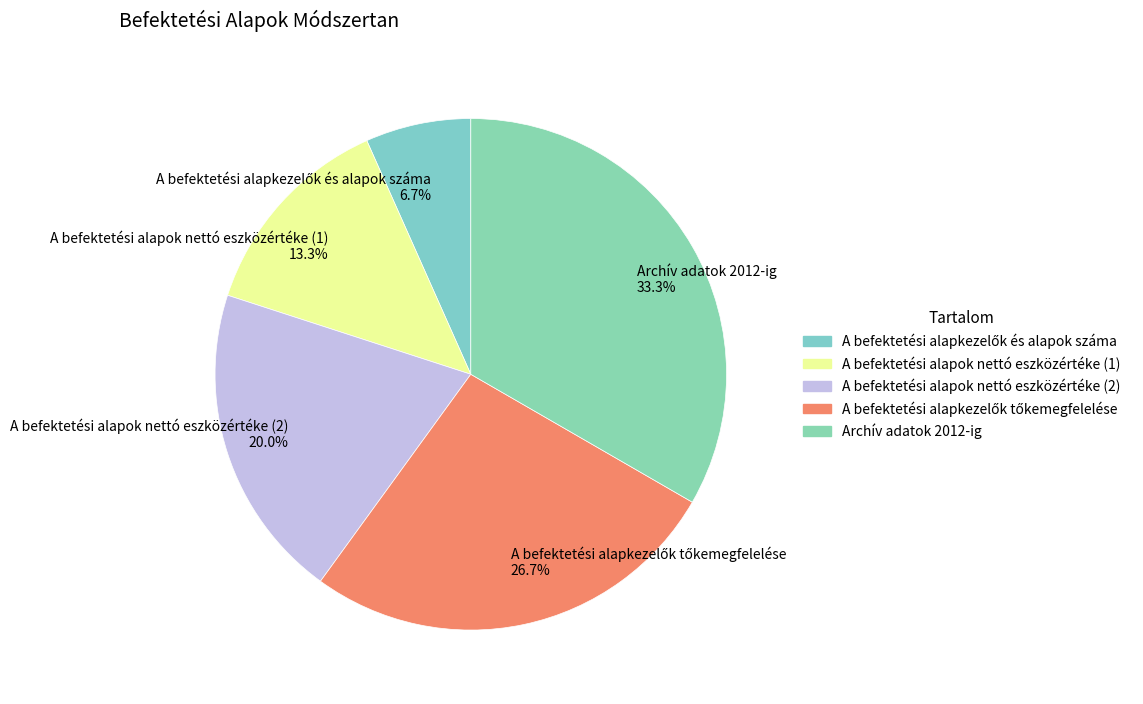

What percentage is NOT represented by A befektetési alapok nettó eszközértéke (1)?

86.7%